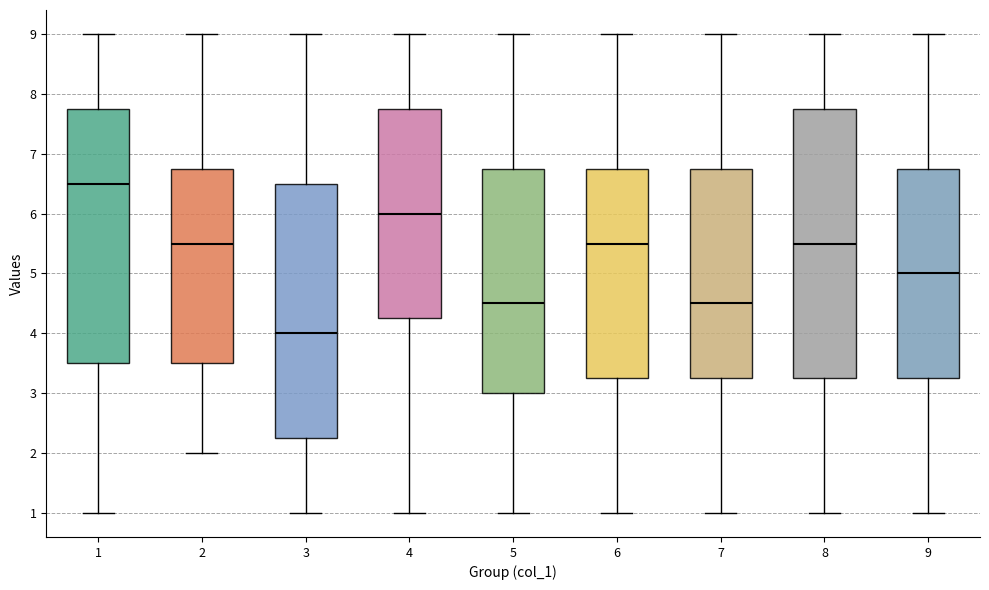

Where does the upper whisker of the box at x = 9 end on the y-axis? The values are not printed on the chart, so give them approximately, as read against the axis.

9.0